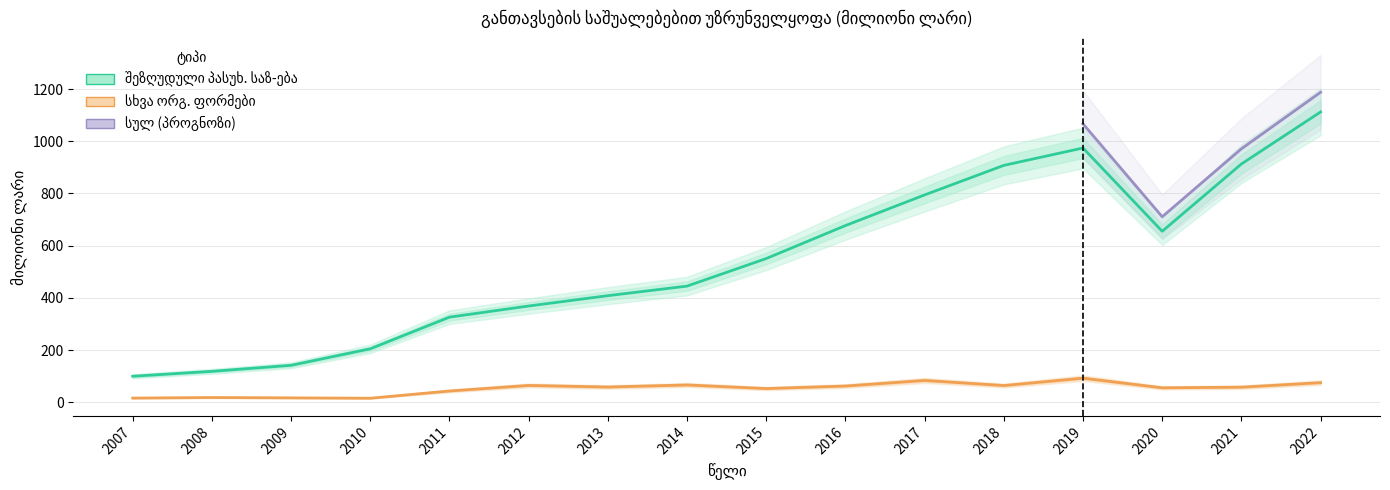

Reading left to right, transcribe all the data shown in this chart.

შეზღუდული პასუხისმგებლობის საზოგადოება: 99.9	118.7	141.8	205.0	326.2	368.9	408.5	445.1	550.7	677.0	794.4	907.5	974.1	655.1	912.9	1112.2
სოოლიდარული / სხვა: 16.3	18.4	17.1	15.7	43.4	64.7	58.6	66.5	52.8	62.4	83.8	64.3	92.5	55.6	58.0	75.3